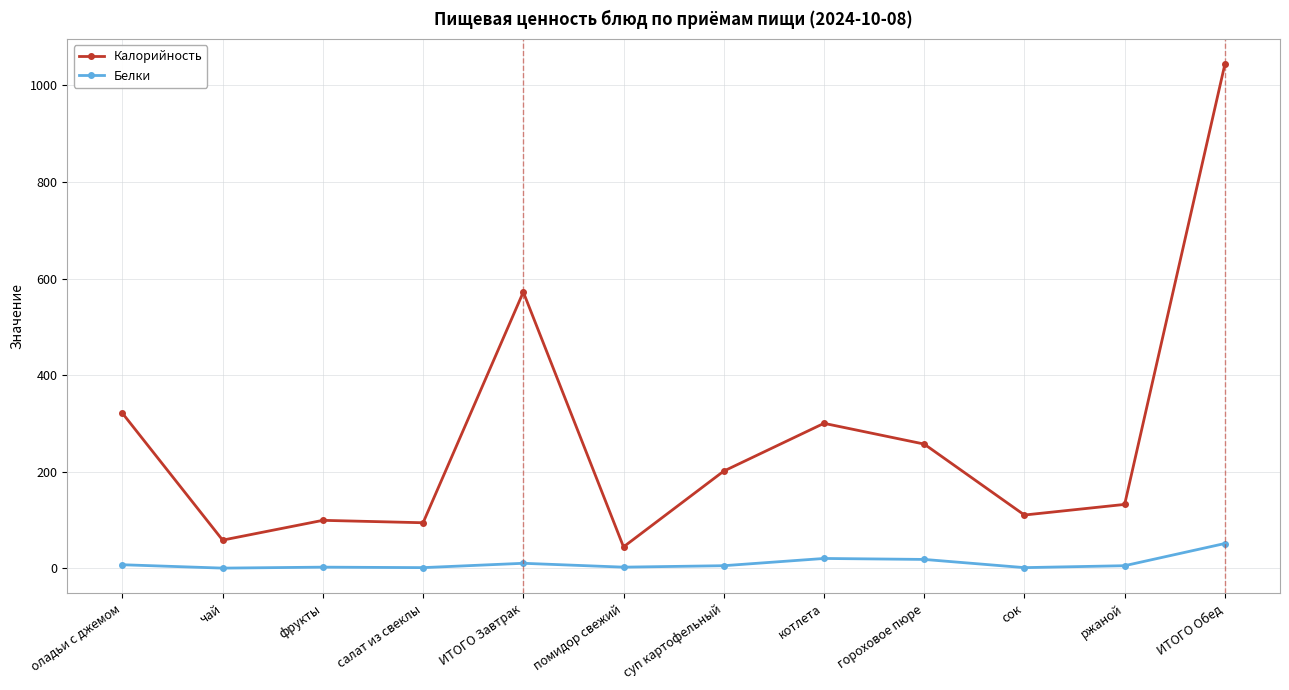

Where is the first local minimum for Калорийность?

чай